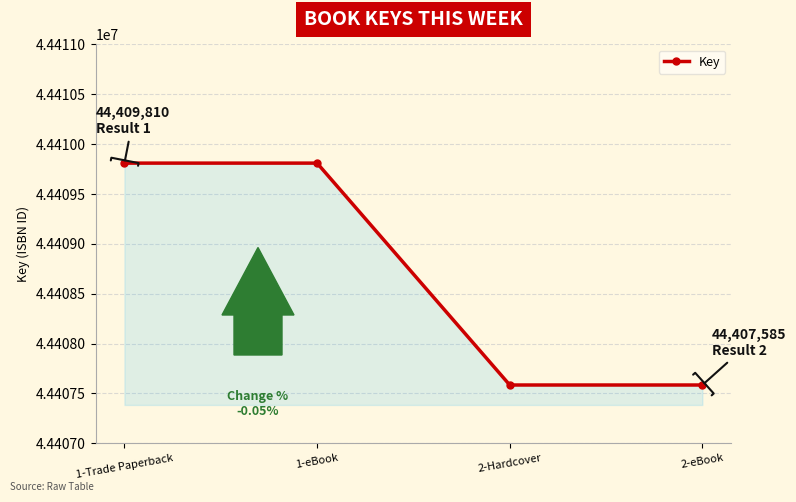

How many series are shown in this chart?

1